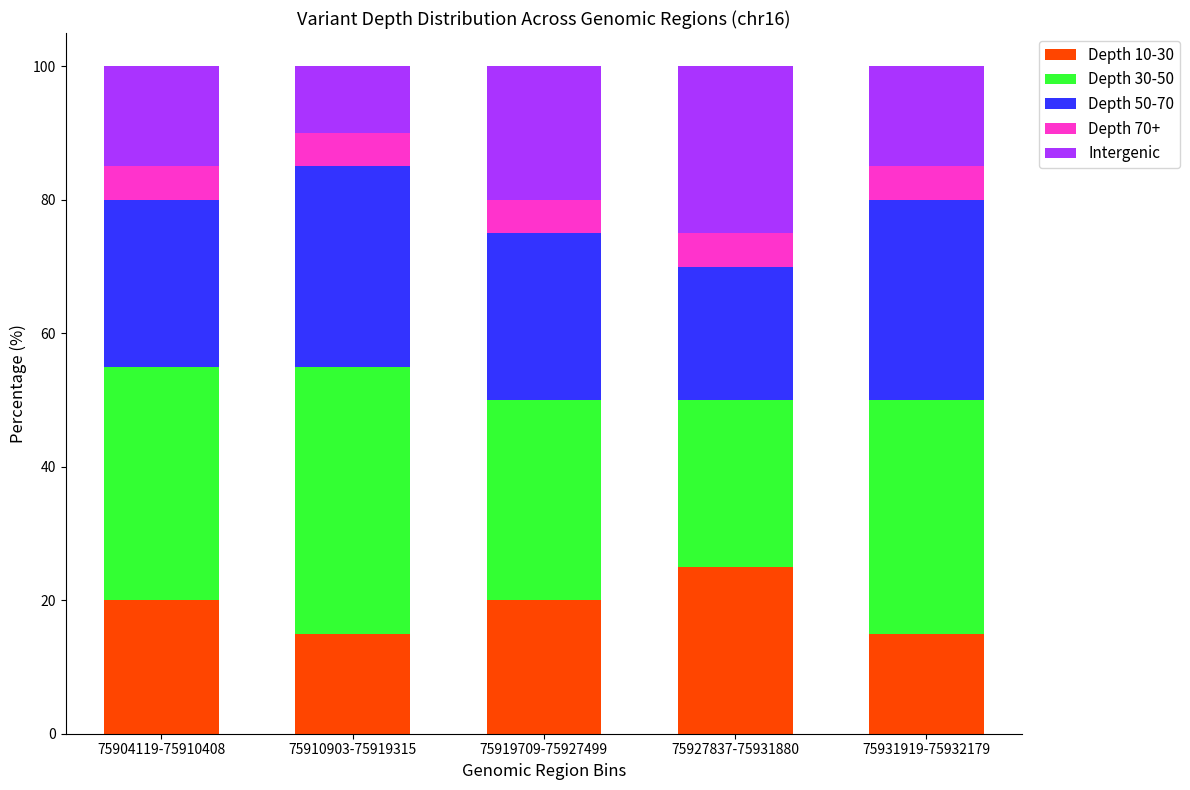

What is the total value across all series at 75910903-75919315?

100